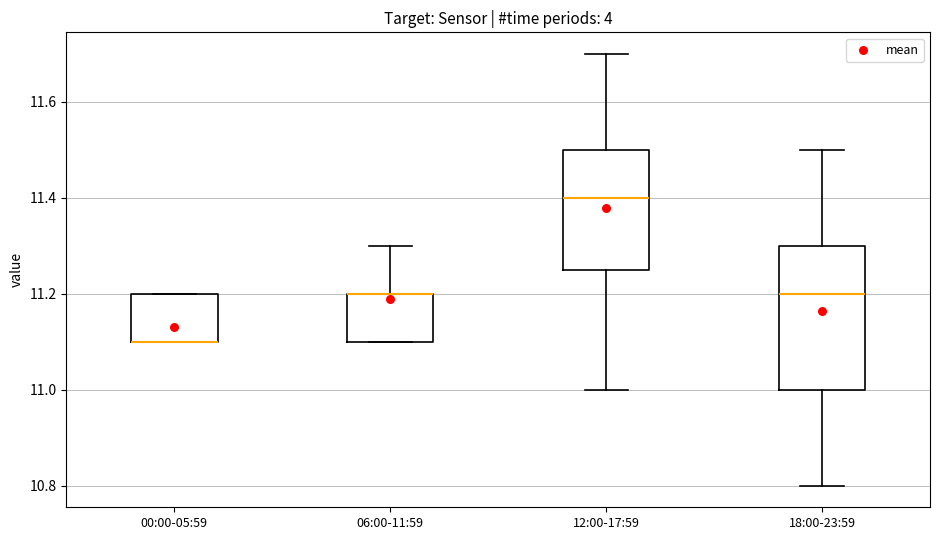

Where is the upper edge of the box for 06:00-11:59 on the y-axis? The values are not printed on the chart, so give them approximately, as read against the axis.

11.20